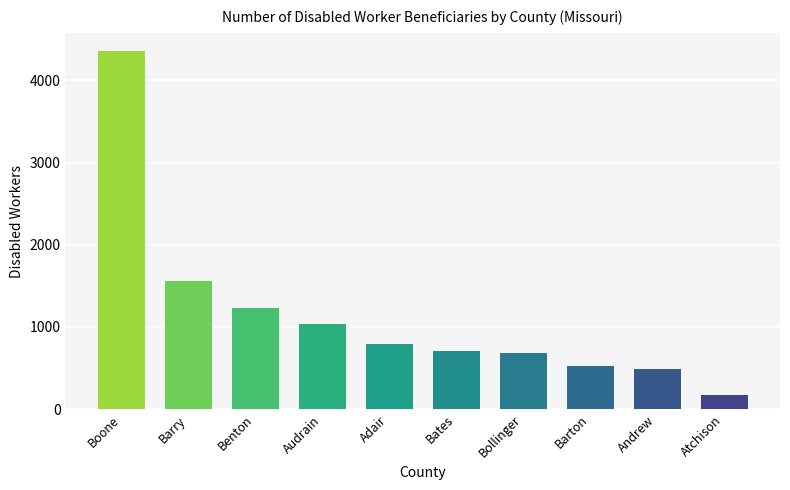

At which label is the value closest to 2267?

Barry